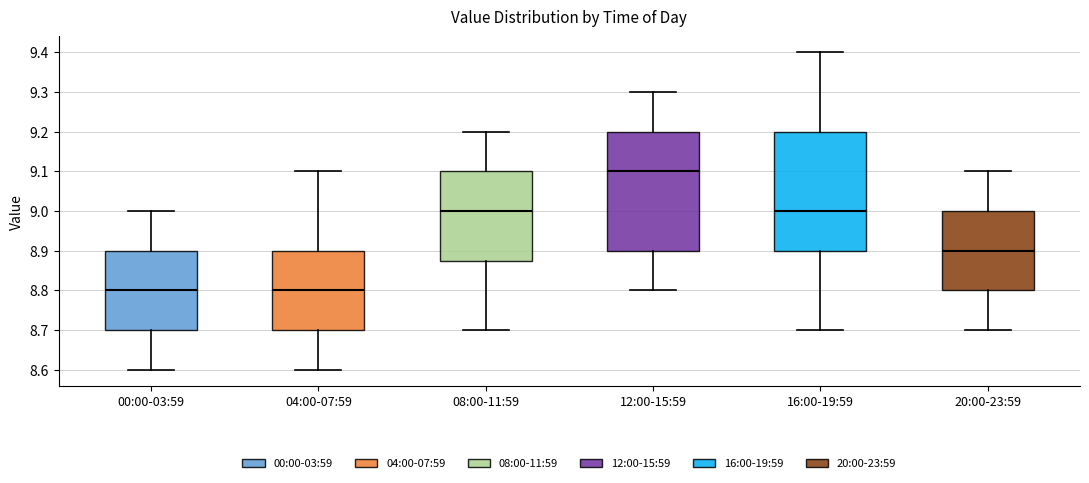

Reading left to right, transcribe this box plot: for each box, give where its median line is, the range the box spans, and where its two whiskers end, as read against the y-axis. The values are not printed on the chart, so give them approximately, as read against the axis.

00:00-03:59: median 8.80, box 8.70 to 8.90, whiskers 8.60 to 9.00
04:00-07:59: median 8.80, box 8.70 to 8.90, whiskers 8.60 to 9.10
08:00-11:59: median 9.00, box 8.88 to 9.10, whiskers 8.70 to 9.20
12:00-15:59: median 9.10, box 8.90 to 9.20, whiskers 8.80 to 9.30
16:00-19:59: median 9.00, box 8.90 to 9.20, whiskers 8.70 to 9.40
20:00-23:59: median 8.90, box 8.80 to 9.00, whiskers 8.70 to 9.10